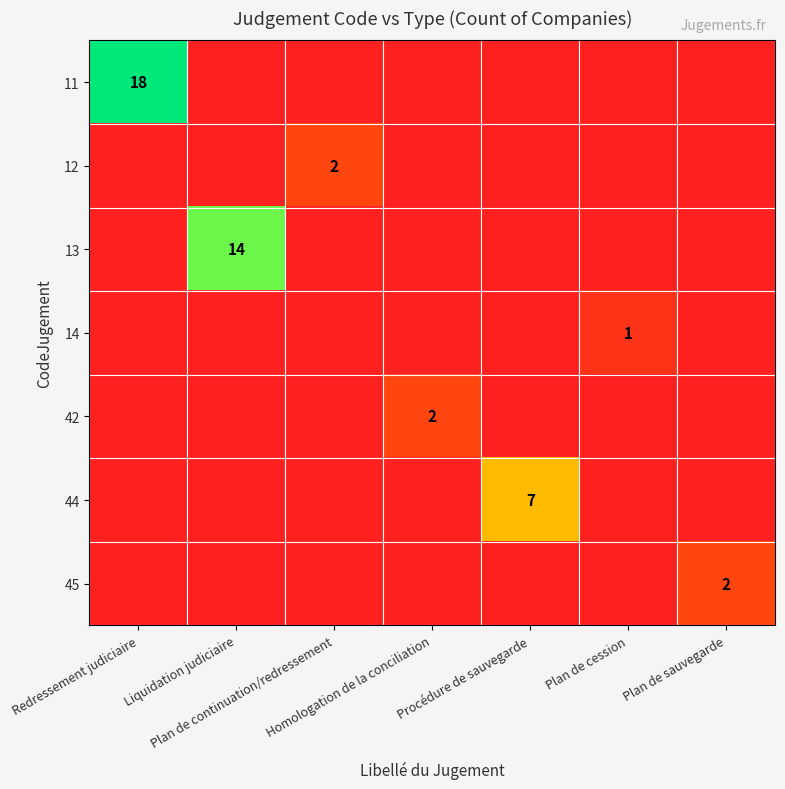

Which label corresponds to the largest value in the chart?

Redressement judiciaire